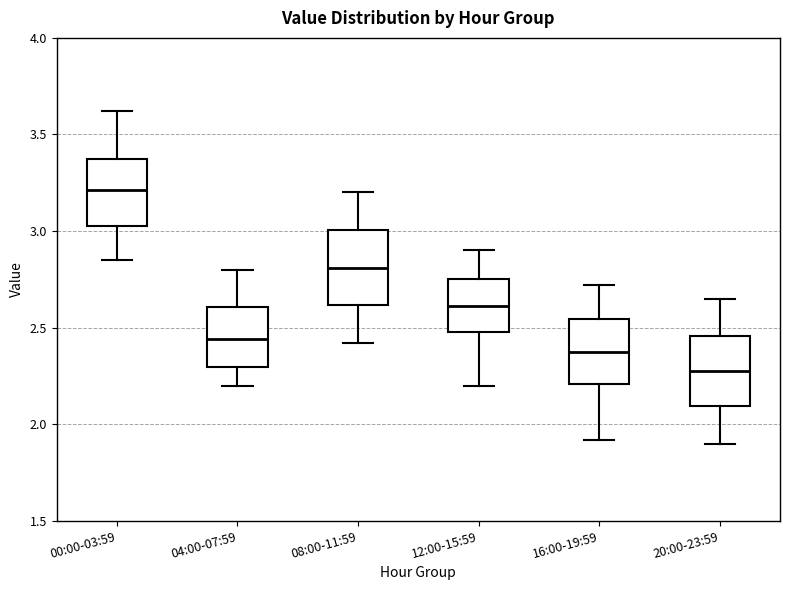

Reading left to right, read every box against the y-axis: the position of its median line, the range the box covers, and the ends of its whiskers. The values are not printed on the chart, so give them approximately, as read against the axis.

00:00-03:59: median 3.20, box 3.05 to 3.35, whiskers 2.85 to 3.60
04:00-07:59: median 2.45, box 2.30 to 2.60, whiskers 2.20 to 2.80
08:00-11:59: median 2.80, box 2.60 to 3.00, whiskers 2.40 to 3.20
12:00-15:59: median 2.60, box 2.50 to 2.75, whiskers 2.20 to 2.90
16:00-19:59: median 2.40, box 2.20 to 2.55, whiskers 1.90 to 2.70
20:00-23:59: median 2.30, box 2.10 to 2.45, whiskers 1.90 to 2.65